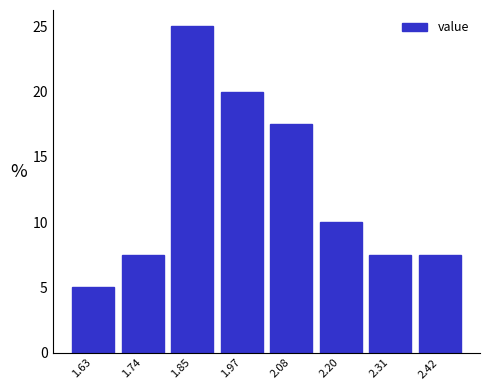

How tall is the bar that spans 1.92 to 2.02 on the x-axis? Neither the bar edges nor the heights are printed on the chart, so give them approximately, as read against the axes.

20.0